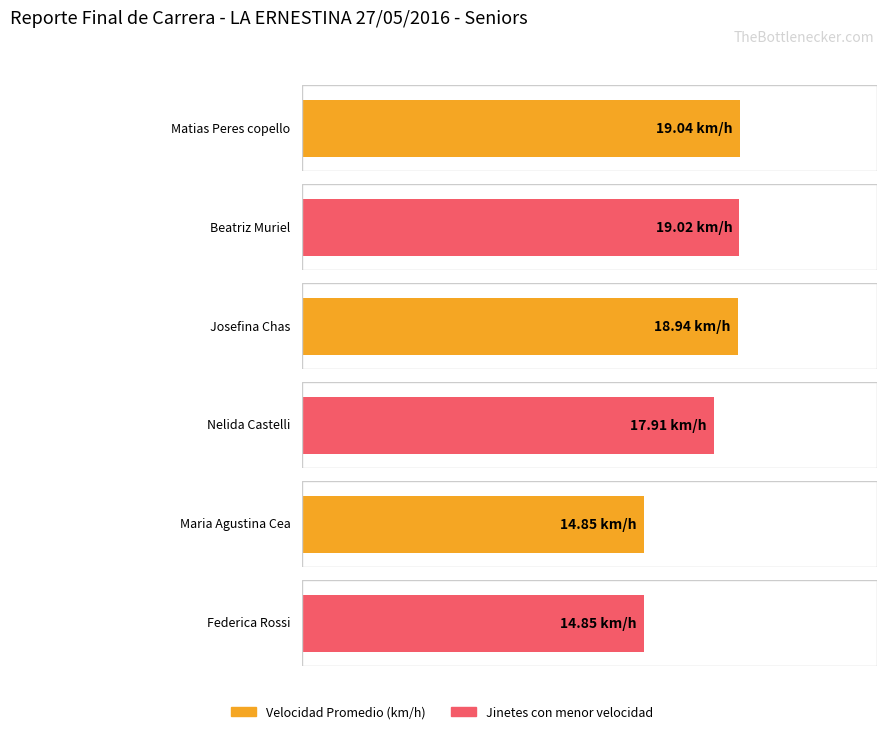

Does the chart contain any negative values?

No